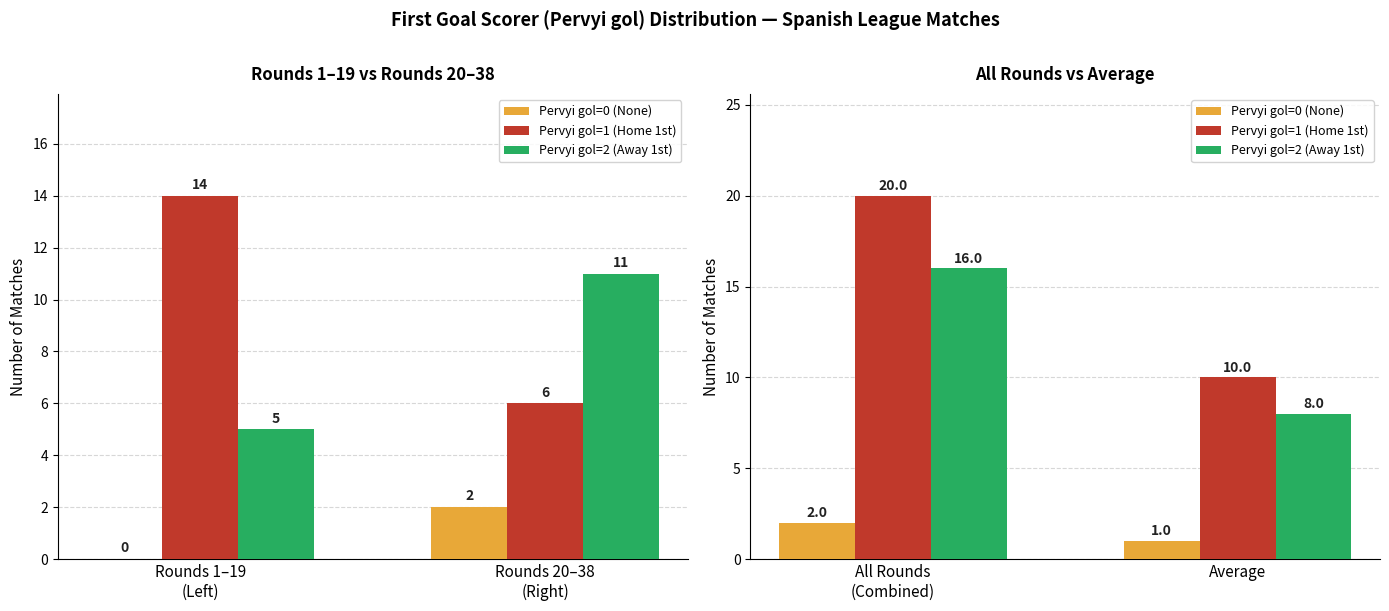

How many groups of bars are there?

2